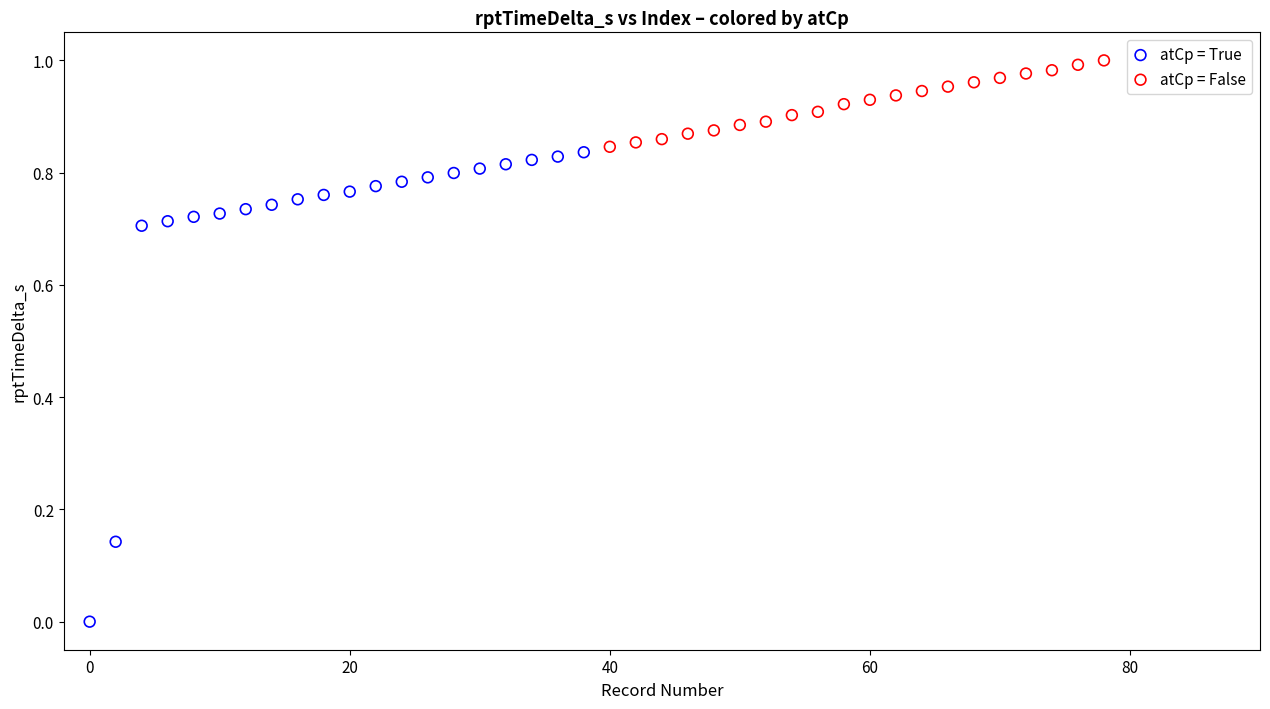

What are all the series names shown in the legend?

atCp = True, atCp = False